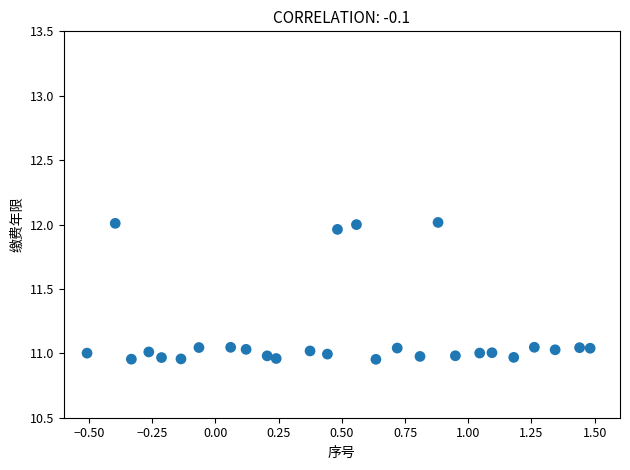

What is the range of Y values (max minus min)?

1.1